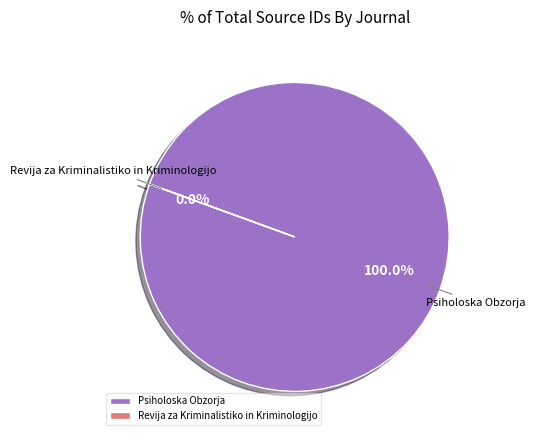

The Psiholoska Obzorja slice represents 100% of the pie. True or false?

True